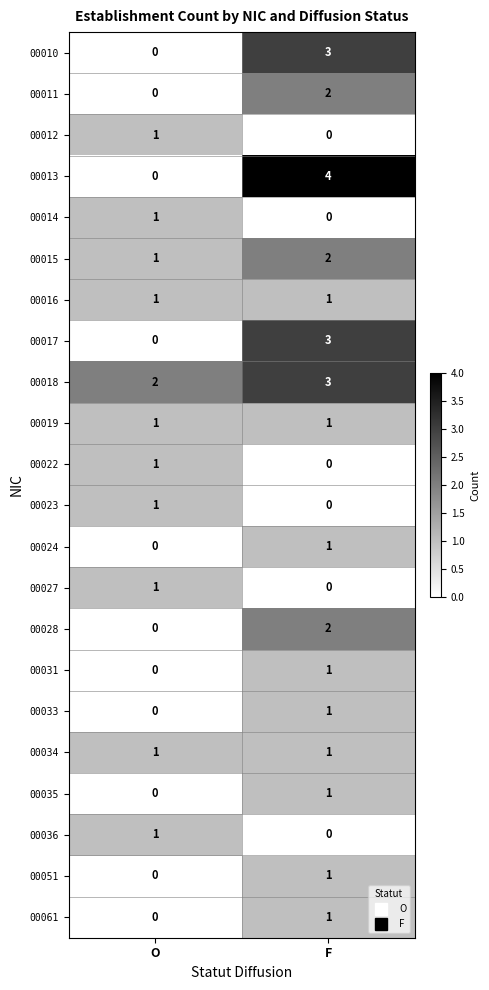

How many positive values does the 00033 series have?

1